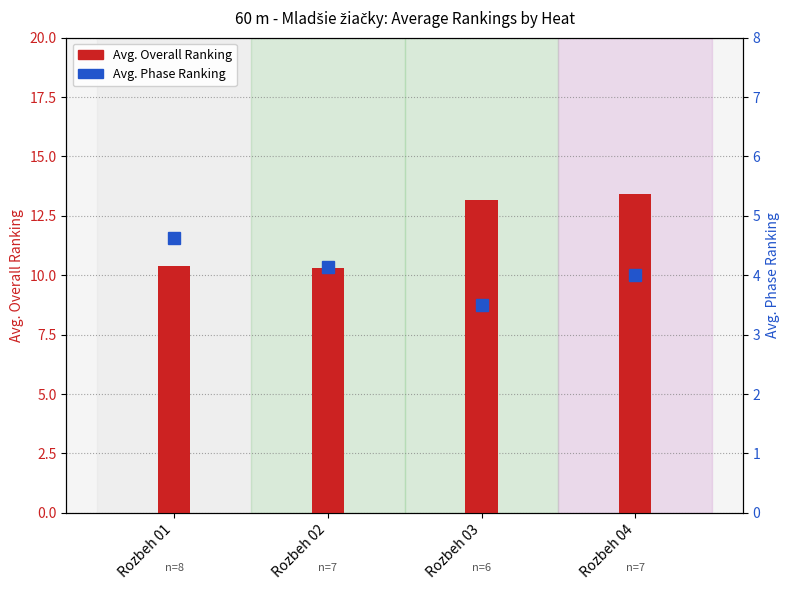

List the labels in order of value, largest first.

Rozbeh 04, Rozbeh 03, Rozbeh 01, Rozbeh 02